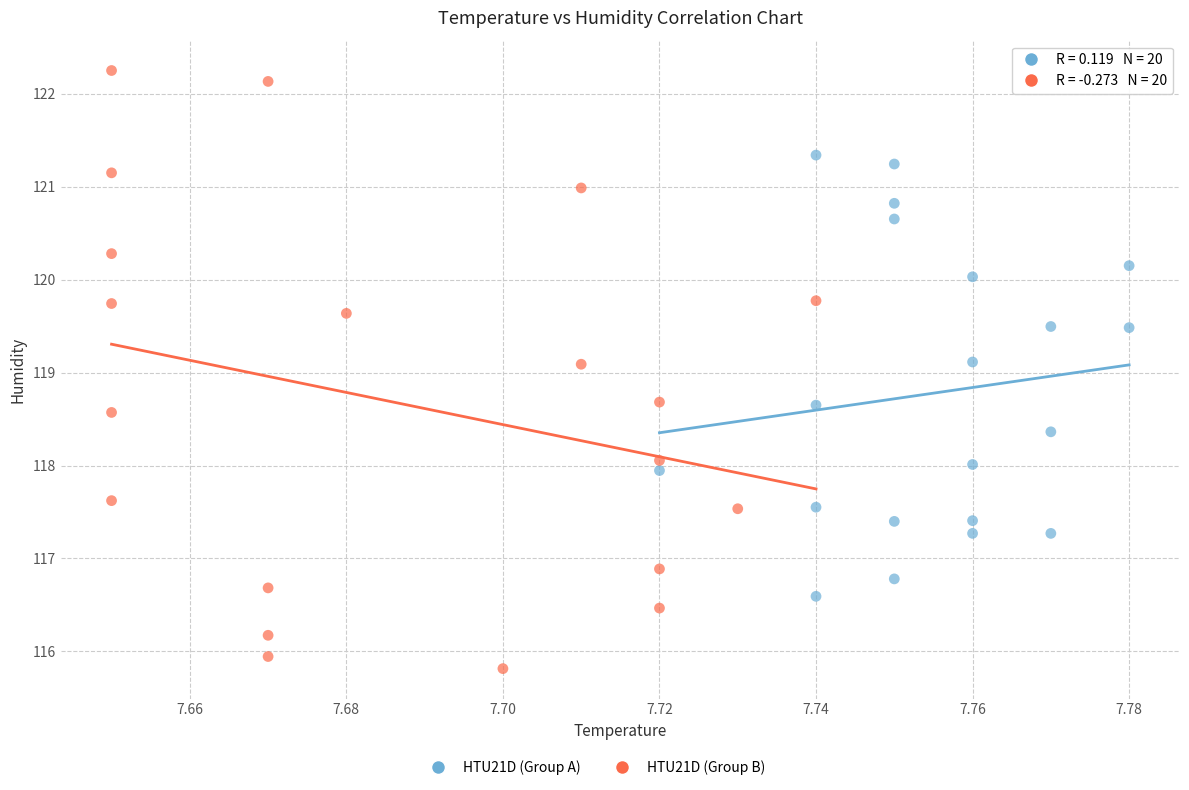

Which series reaches the minimum Y coordinate?

HTU21D (Group B)